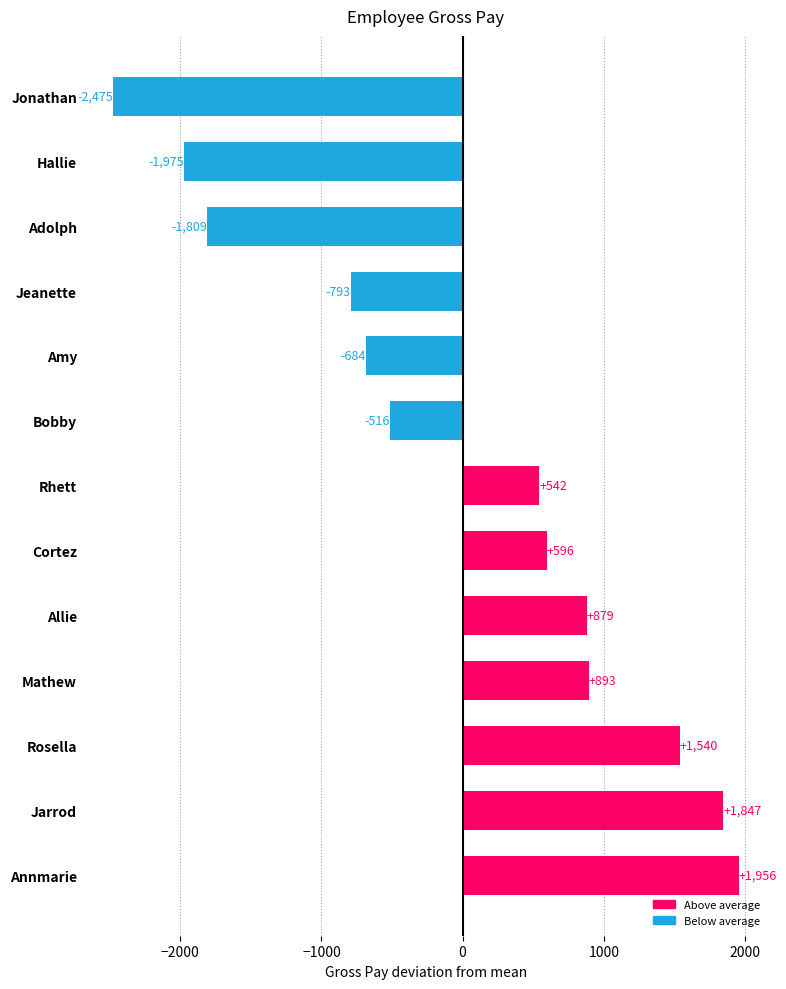

Which has a higher value, Amy or Allie?

Allie